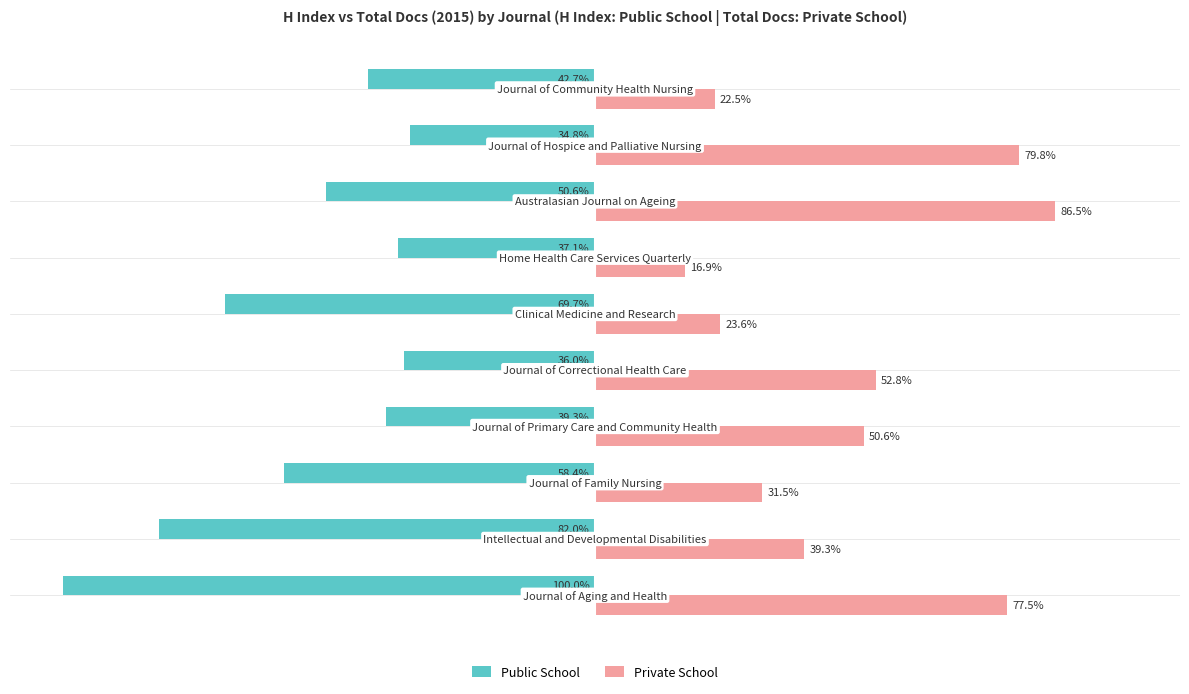

What are all the series names shown in the legend?

Public School, Private School